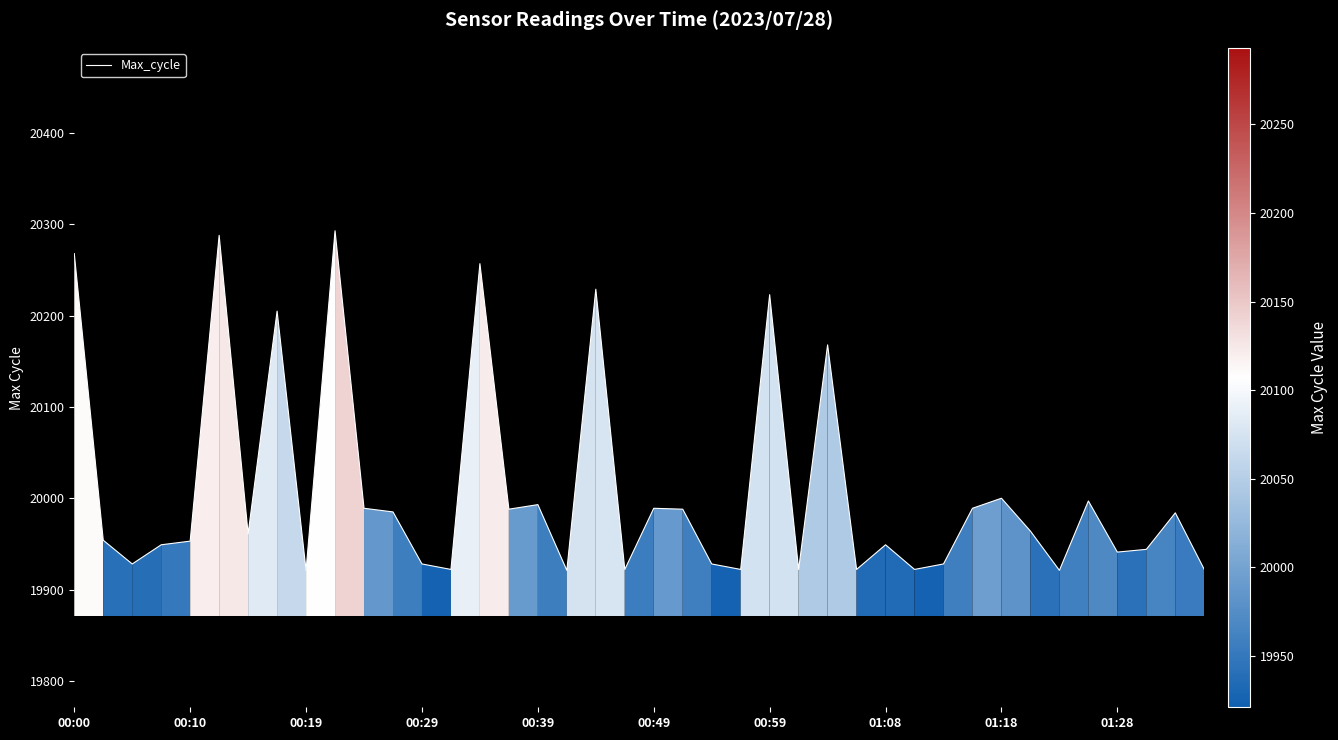

What is the smallest value displayed?

19921